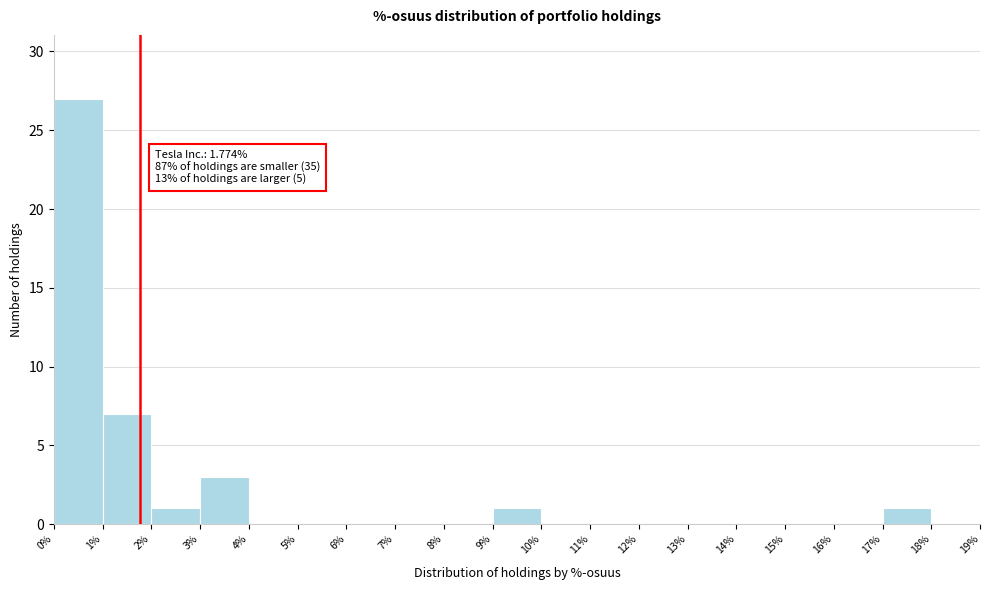

Which range on the x-axis has the tallest bar?

0% to 1%